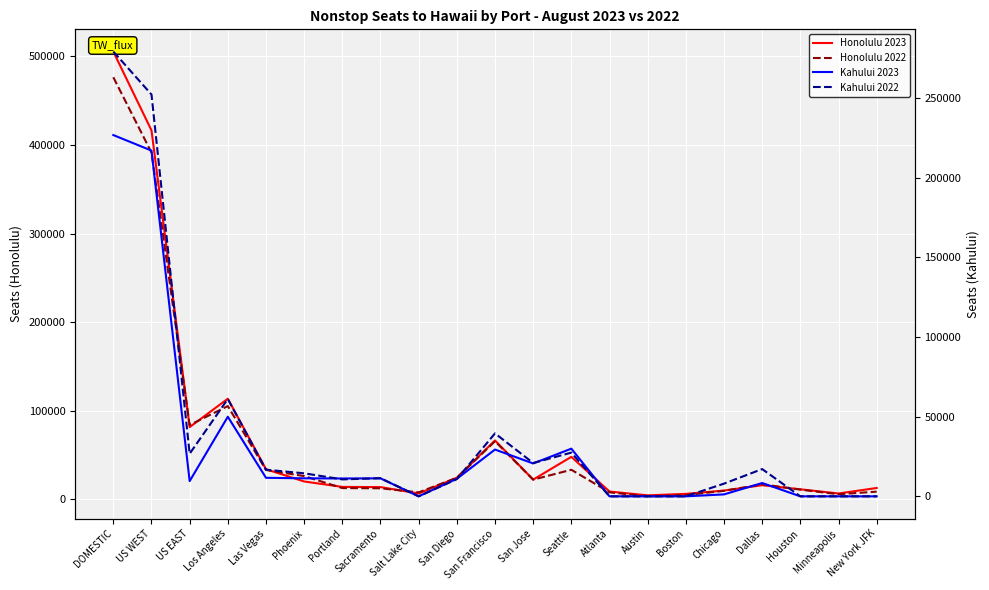

Reading left to right, transcribe all the data shown in this chart.

Honolulu 2023: 505473	416488	81475	113555	33924	20119	13984	13765	6541	24358	66415	22227	47913	8742	4448	6116	9858	15885	11284	6541	12771
Honolulu 2022: 476479	391399	83871	105225	33090	26195	12663	12430	7846	24257	65529	22170	33330	7846	3336	4726	9540	16926	10920	5709	8618
Kahului 2023: 226672	216932	9561	49937	11620	11305	11199	11284	0	11010	29354	20623	29918	0	0	0	1215	8346	0	0	0
Kahului 2022: 279058	252122	26737	61065	16709	14441	10629	11373	0	10788	39490	20924	27426	0	0	0	7967	17100	0	0	0